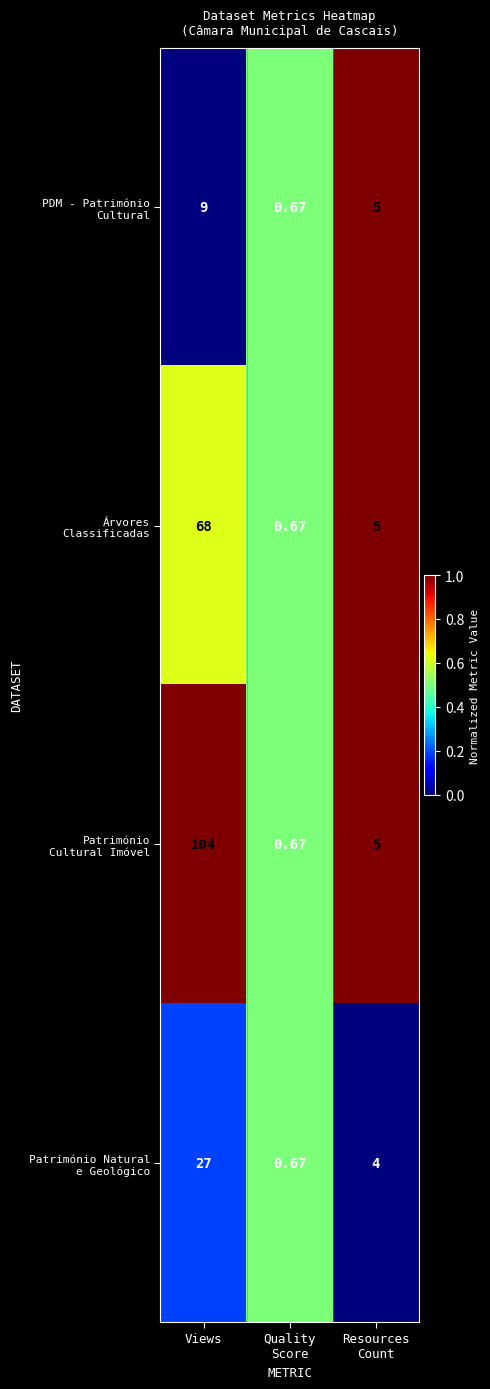

Which category has the highest value across all series?

Views